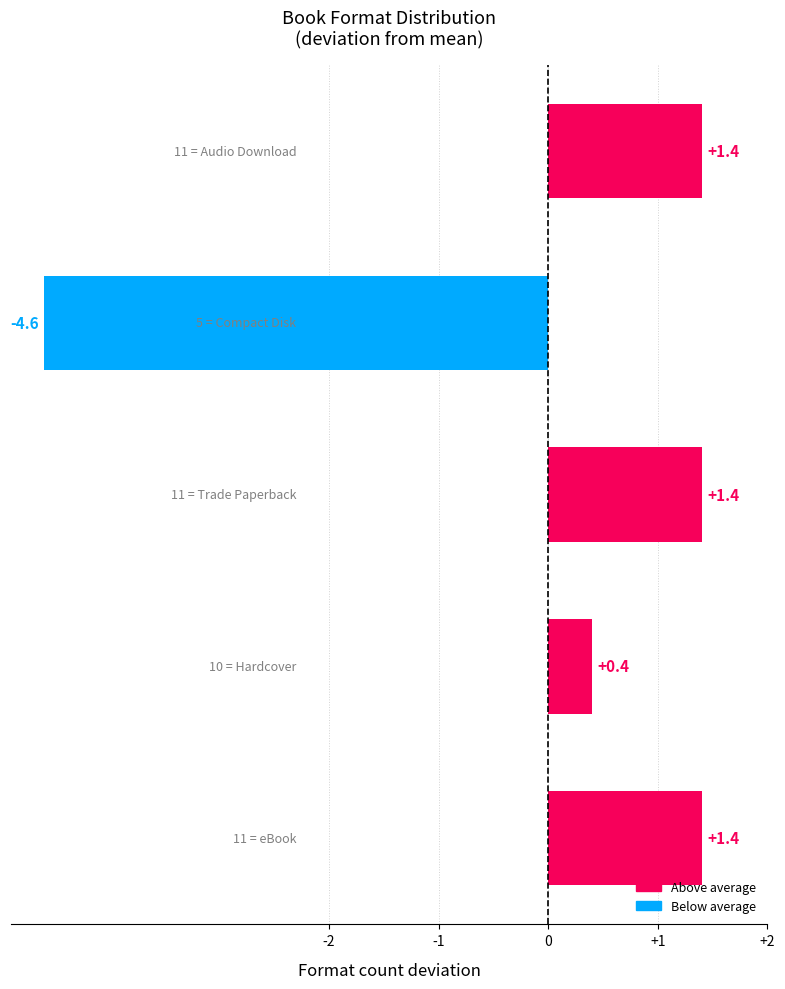

What is the sum of all values?

0.0